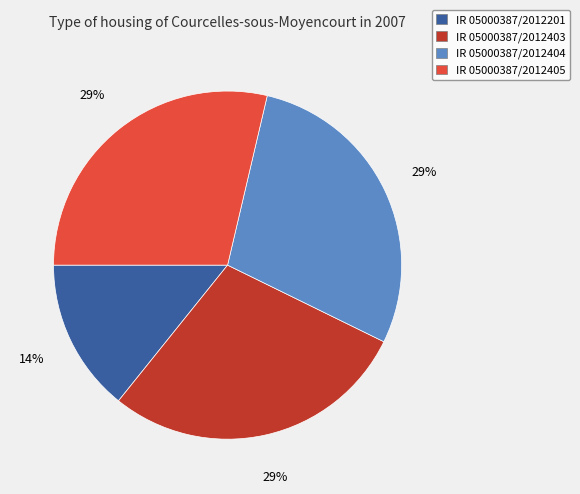

Is there any slice that represents more than half of the pie?

No